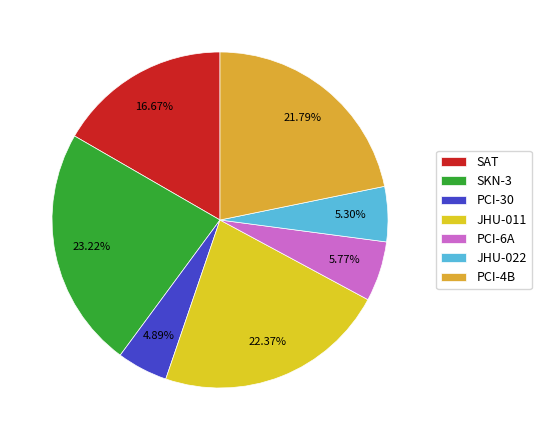

Does SKN-3 represent more than half of the total?

No